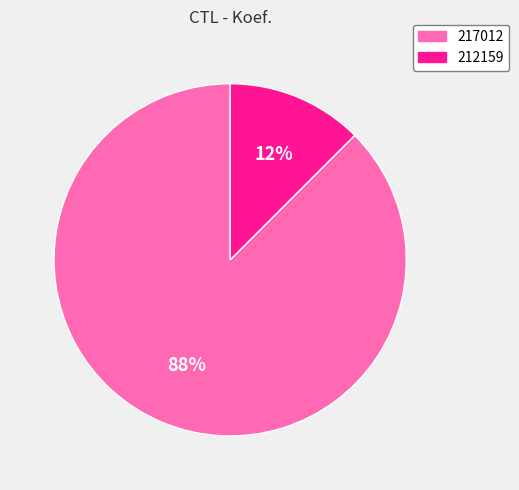

Rank the categories by value from lowest to highest.

212159, 217012